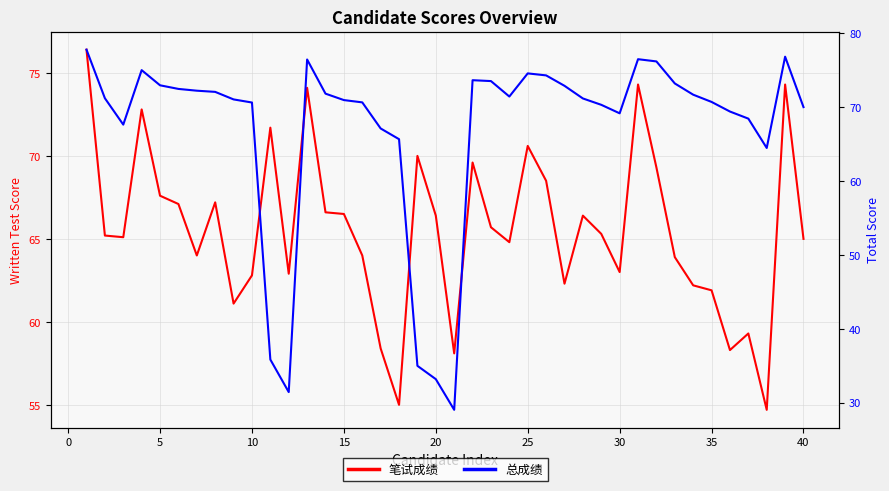

What is the difference between the maximum and minimum values in the 总成绩 series?

48.7